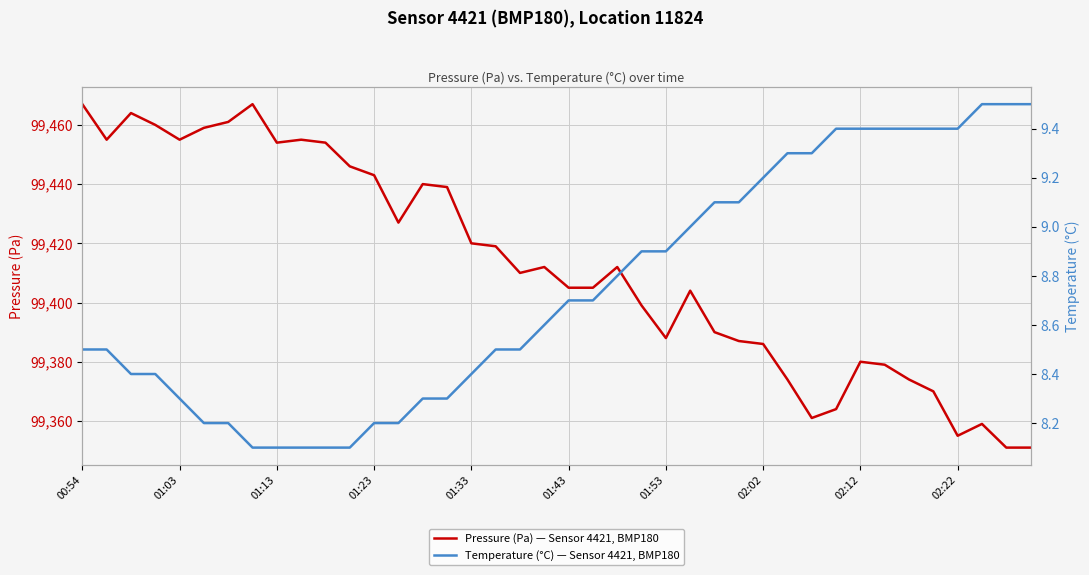

What is the sum of the Temperature (°C) — Sensor 4421, BMP180 values at 38 and 24?

18.4